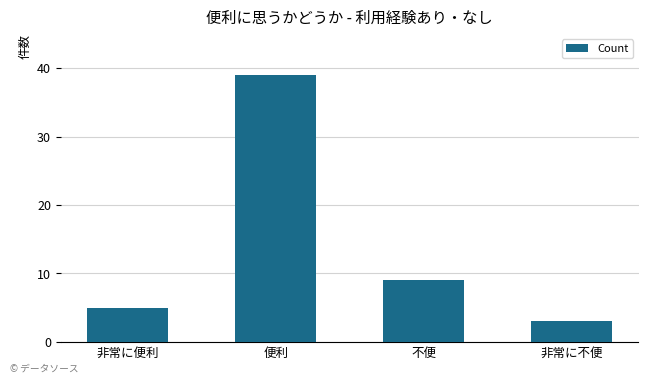

List the labels in order of value, smallest first.

非常に不便, 非常に便利, 不便, 便利